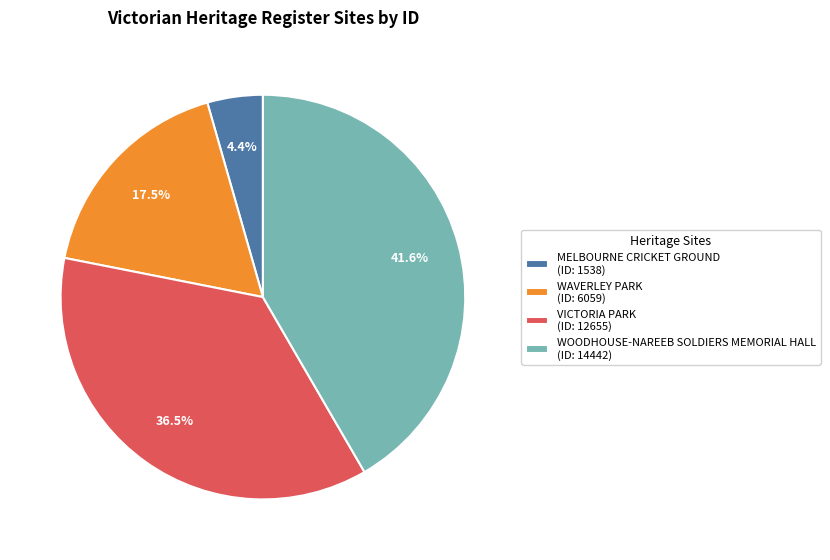

What is the ratio of the value at VICTORIA PARK (ID: 12655) to the value at WOODHOUSE-NAREEB SOLDIERS MEMORIAL HALL (ID: 14442)?

0.9